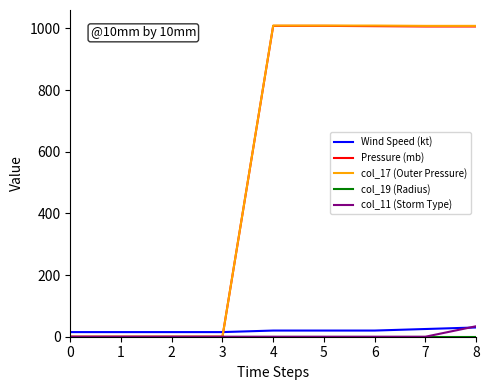

Which series has the widest spread of values?

col_17 (Outer Pressure)